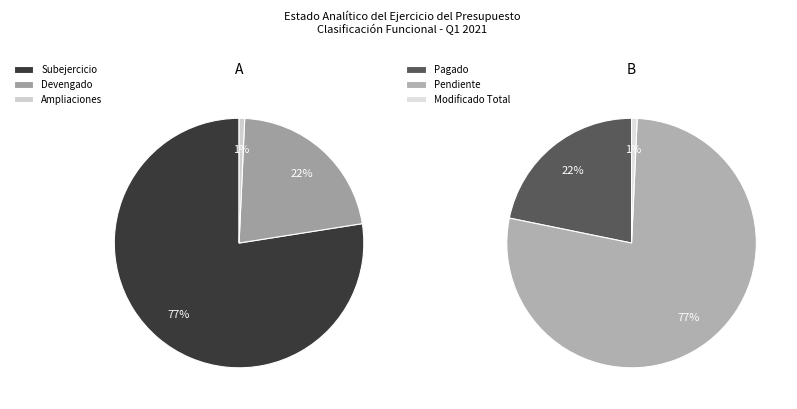

Approximately how many times larger is the value at Devengado compared to Subejercicio?

0.3